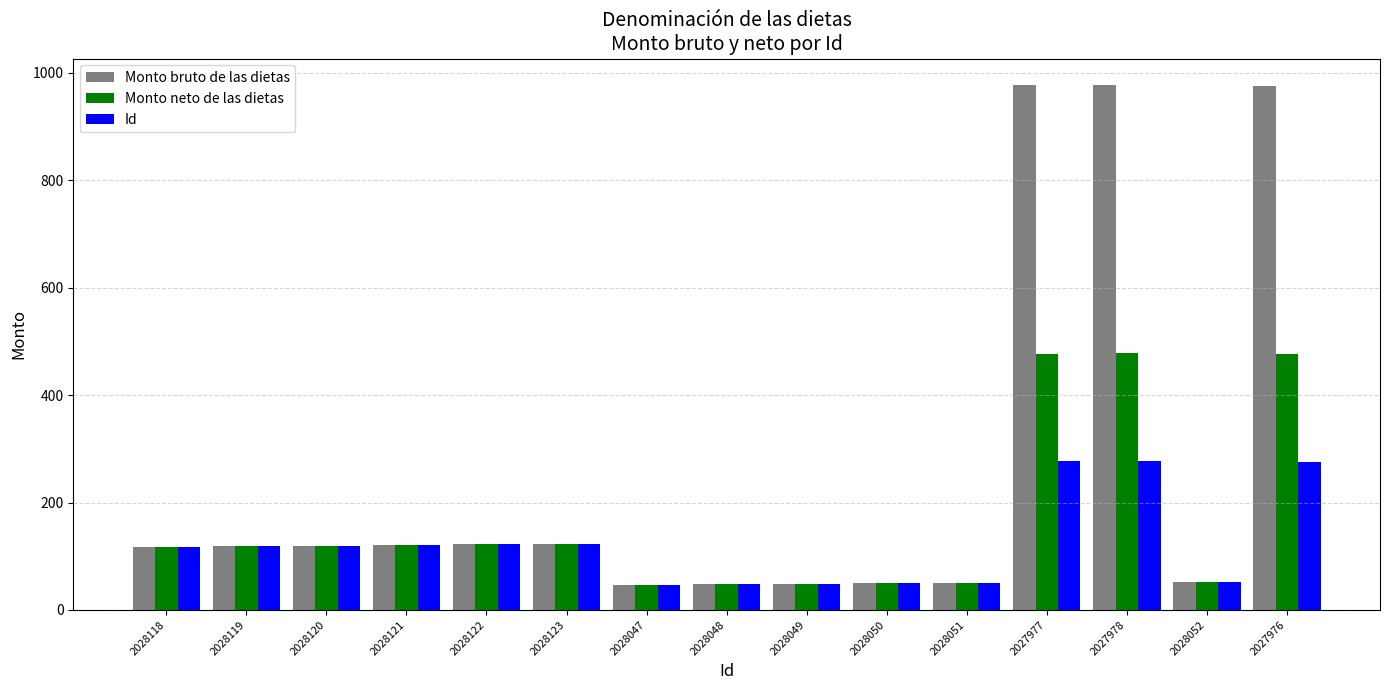

Rank the series by their maximum value, from highest to lowest.

Monto bruto de las dietas, Monto neto de las dietas, Id